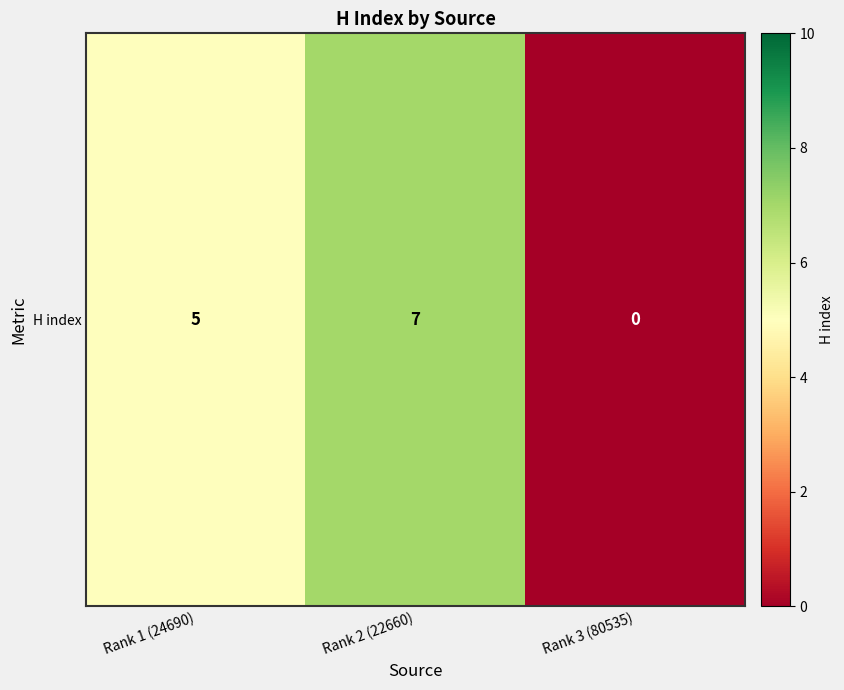

Reading left to right, what are all the values shown in this chart?

Rank 1 (24690)=5	Rank 2 (22660)=7	Rank 3 (80535)=0